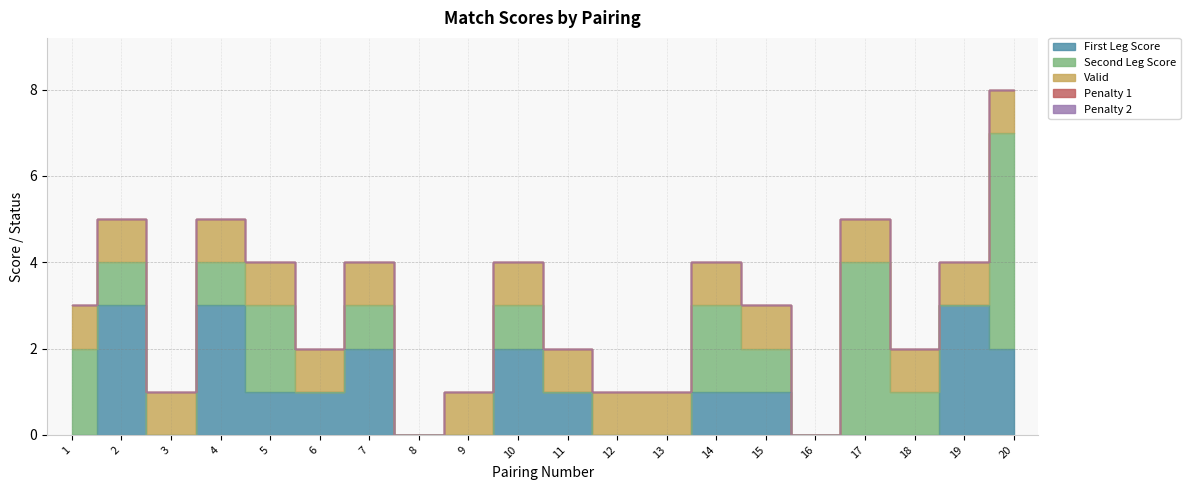

Rank the series by their maximum value, from lowest to highest.

penalty_1, penalty_2, valid, first_leg_score, second_leg_score